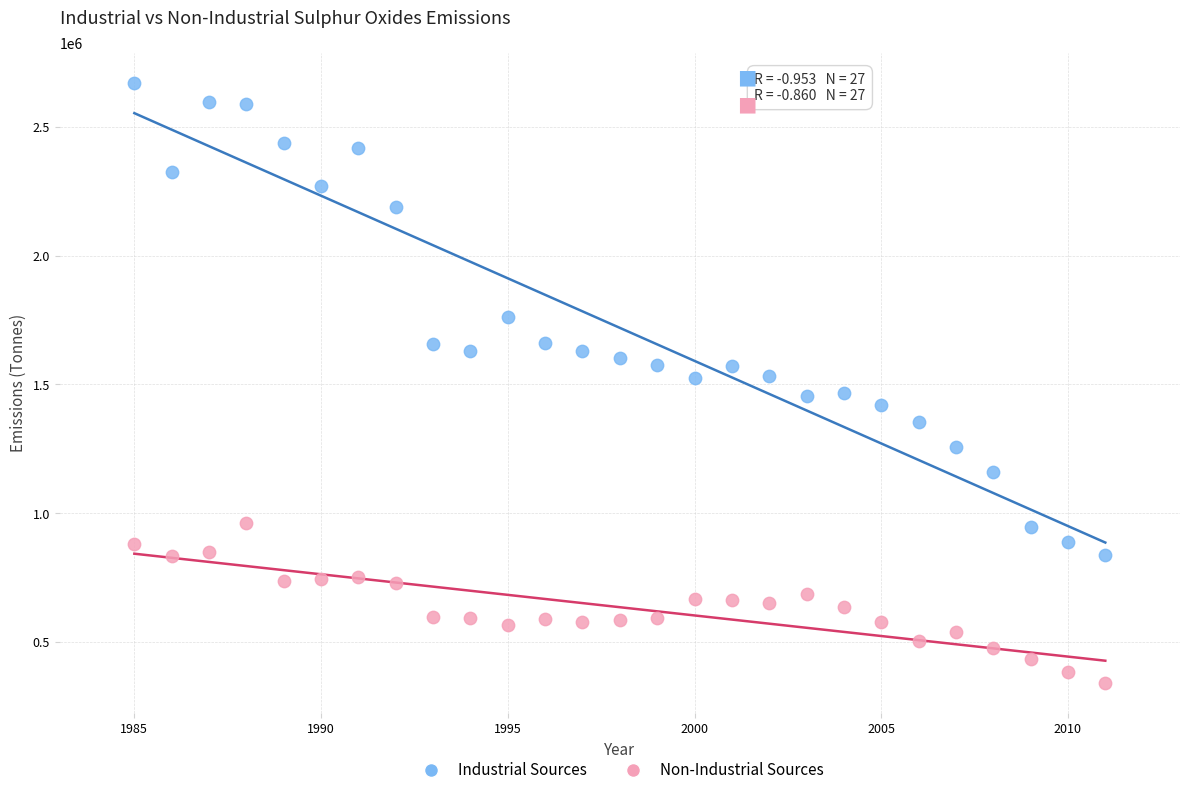

Across all data points, what is the range of X values (max minus min)?

26